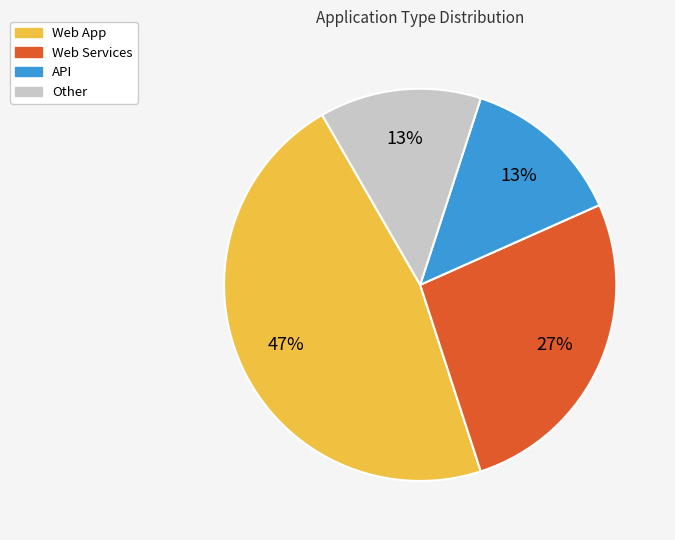

To the nearest percent, what portion does Web Services represent?

27%